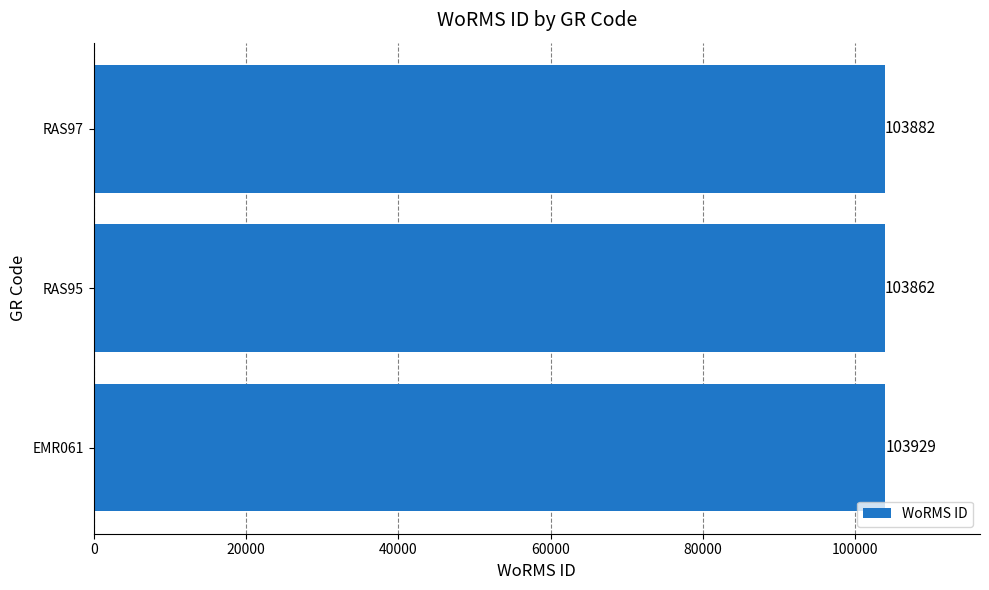

Reading top to bottom, list all the values displayed in this chart.

103882	103862	103929